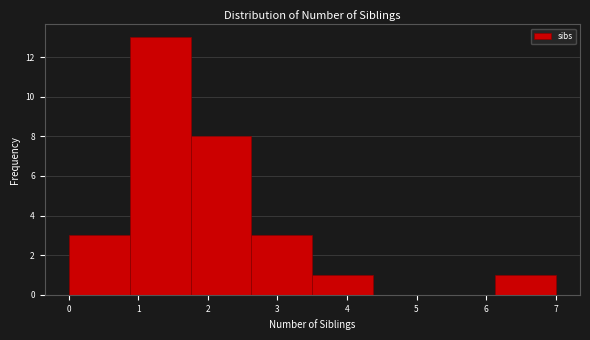

Over which range of the x-axis is the bar tallest?

0.9 to 1.8